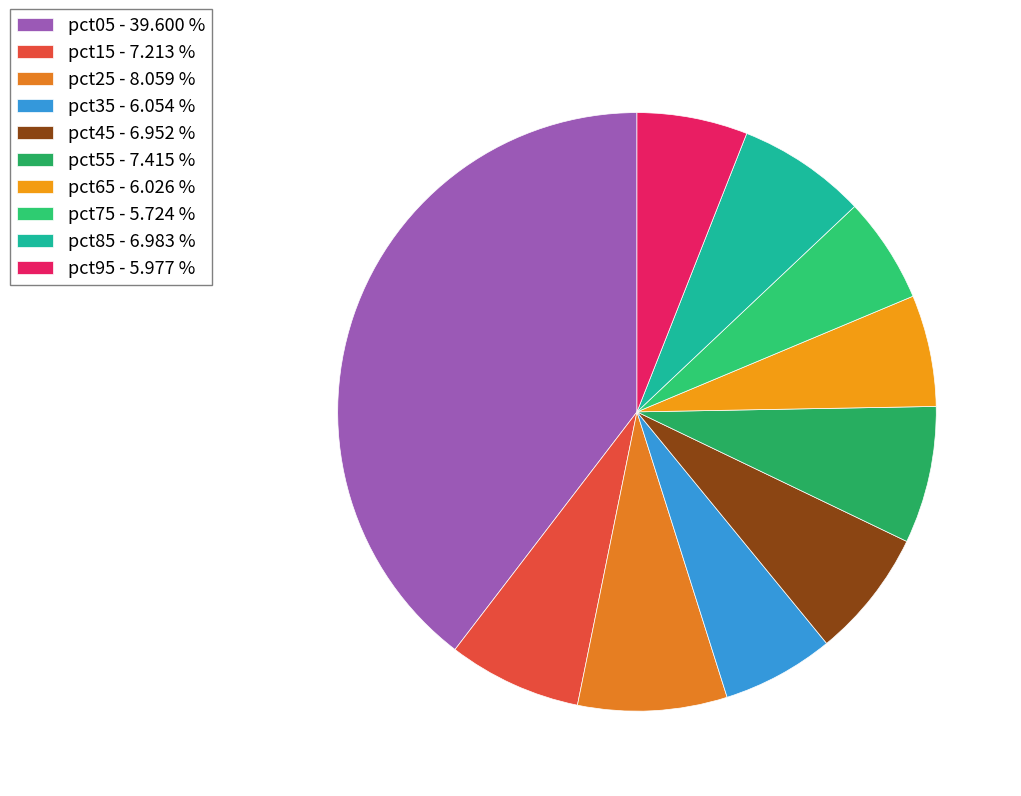

To the nearest percent, what percentage of the pie is pct25?

8%